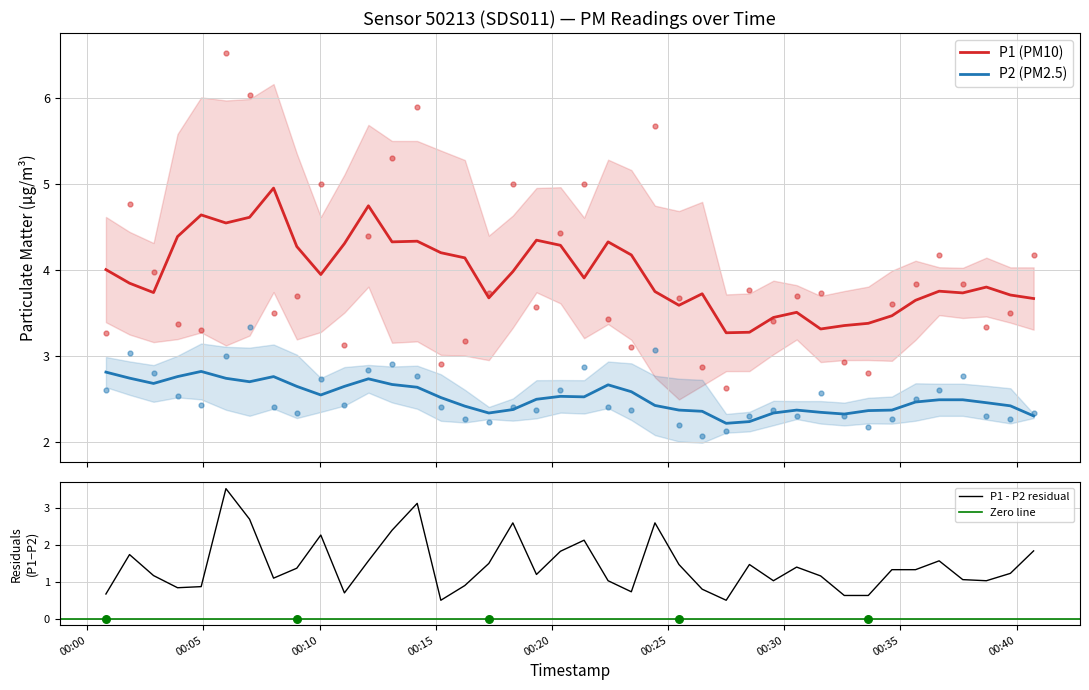

At how many categories does at least one series exceed 5?

5